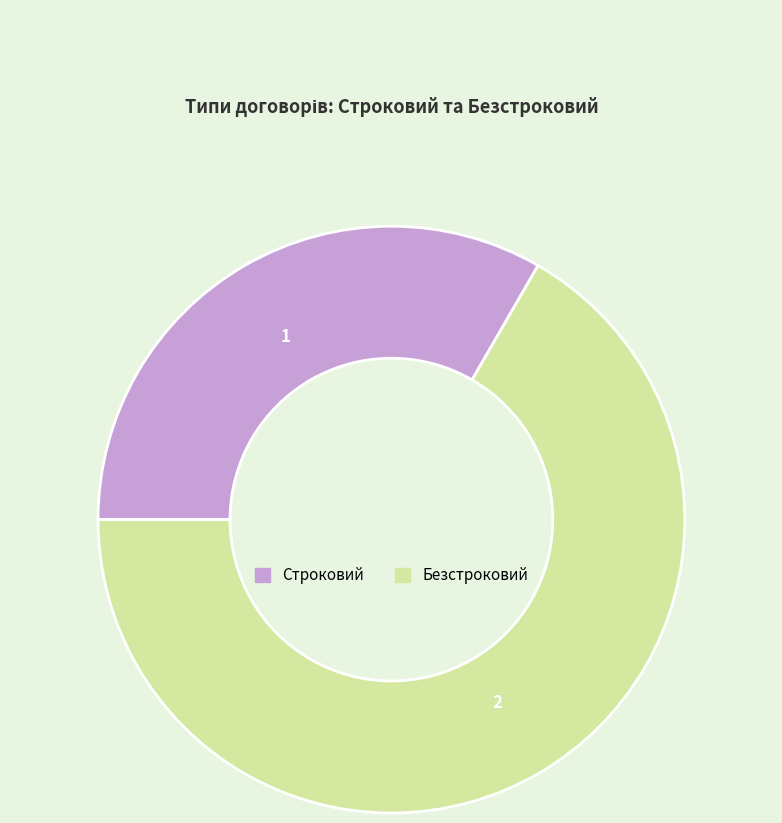

What percentage is the Безстроковий slice, to the nearest percent?

67%